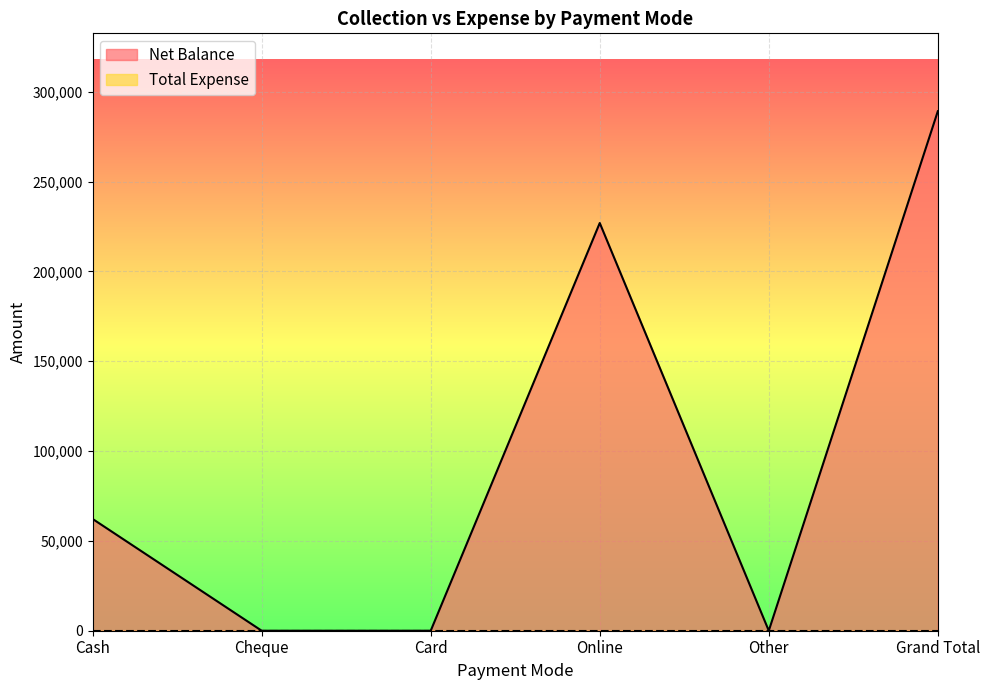

Reading right to left, list all the values displayed in this chart.

Grand Total=289120	Other=0	Online=226920	Card=0	Cheque=0	Cash=62200